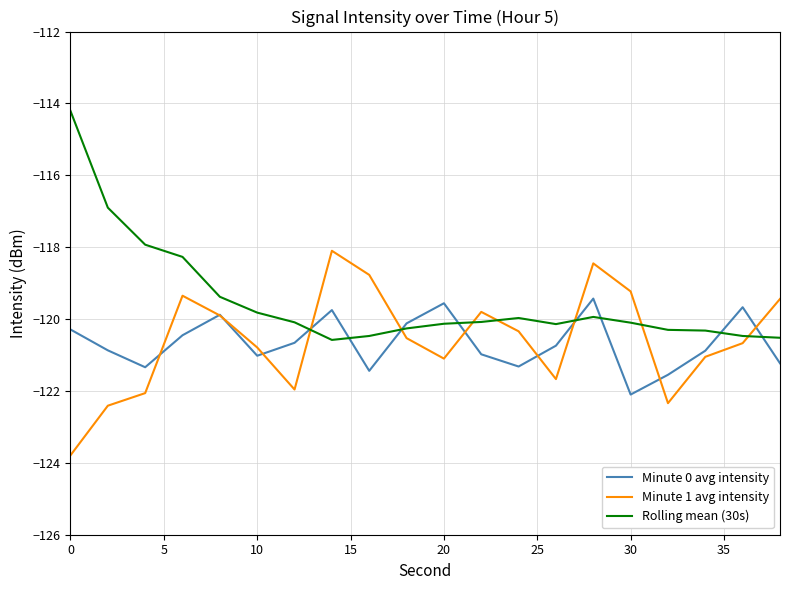

What is the lowest value of the Minute 1 avg intensity series?

-123.8